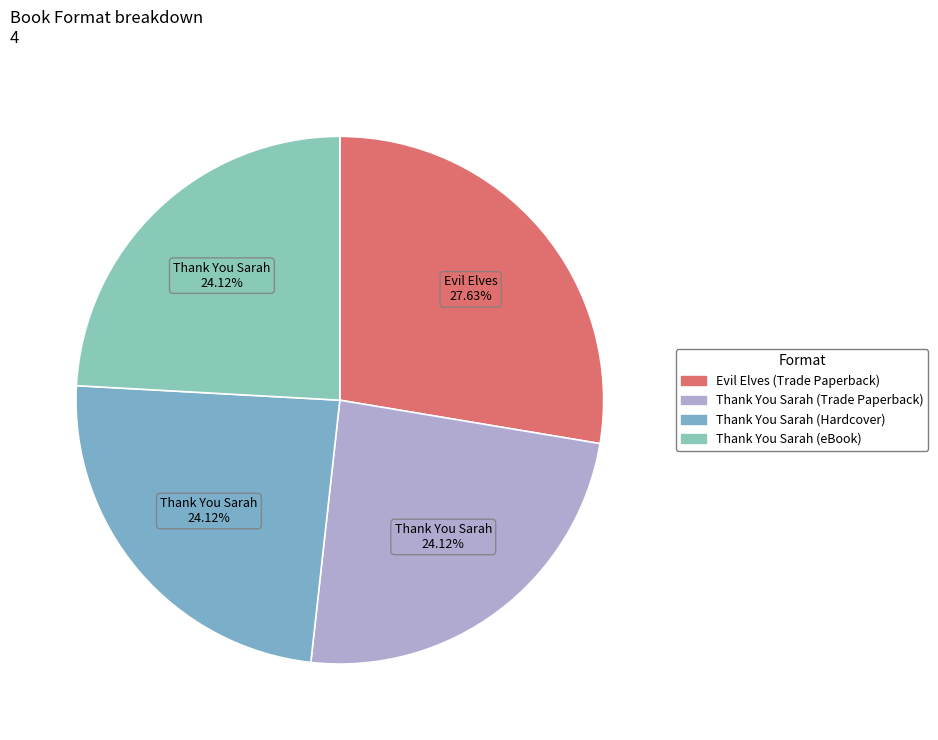

How many segments does this pie chart have?

4